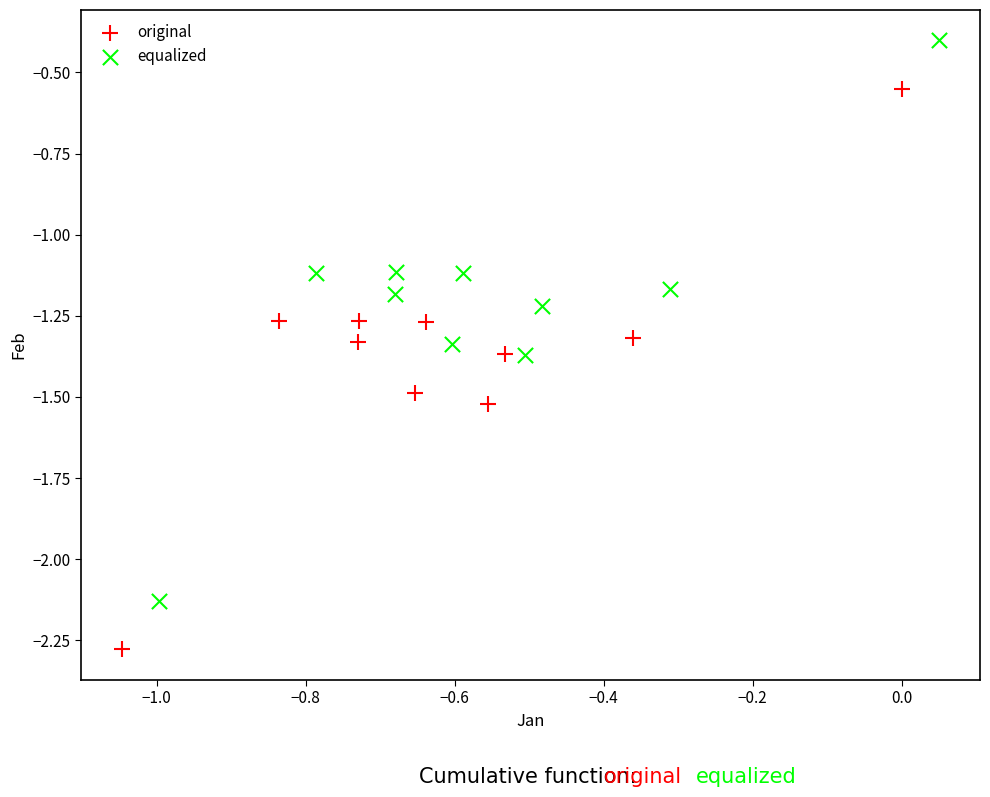

Which series reaches the minimum Y coordinate?

original